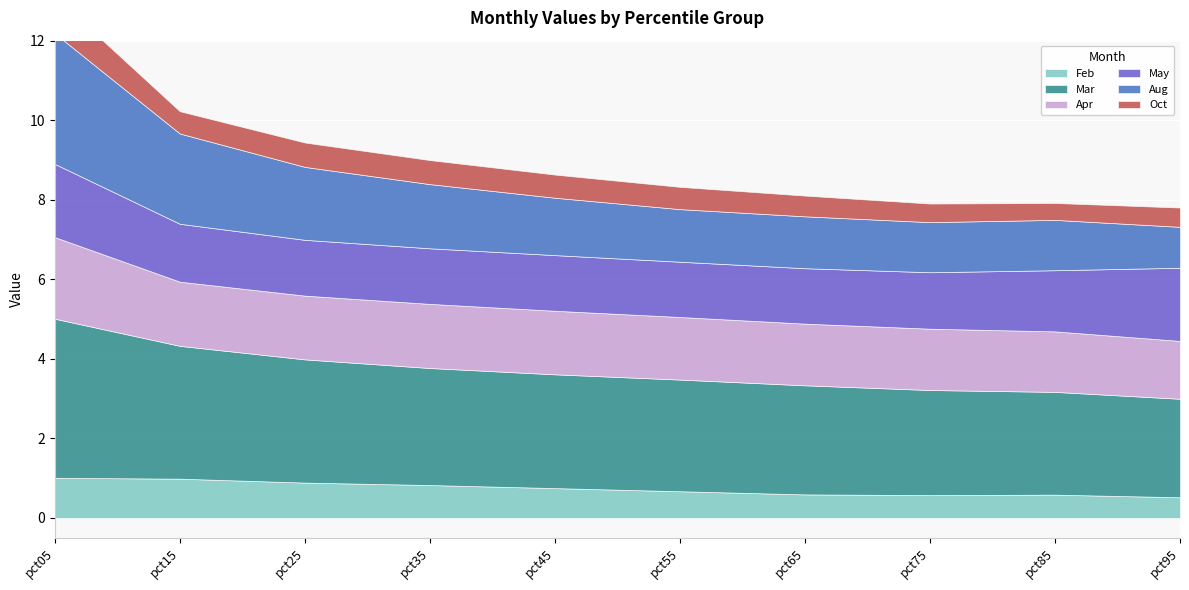

What is the difference between the maximum and minimum values in the Oct series?

0.5